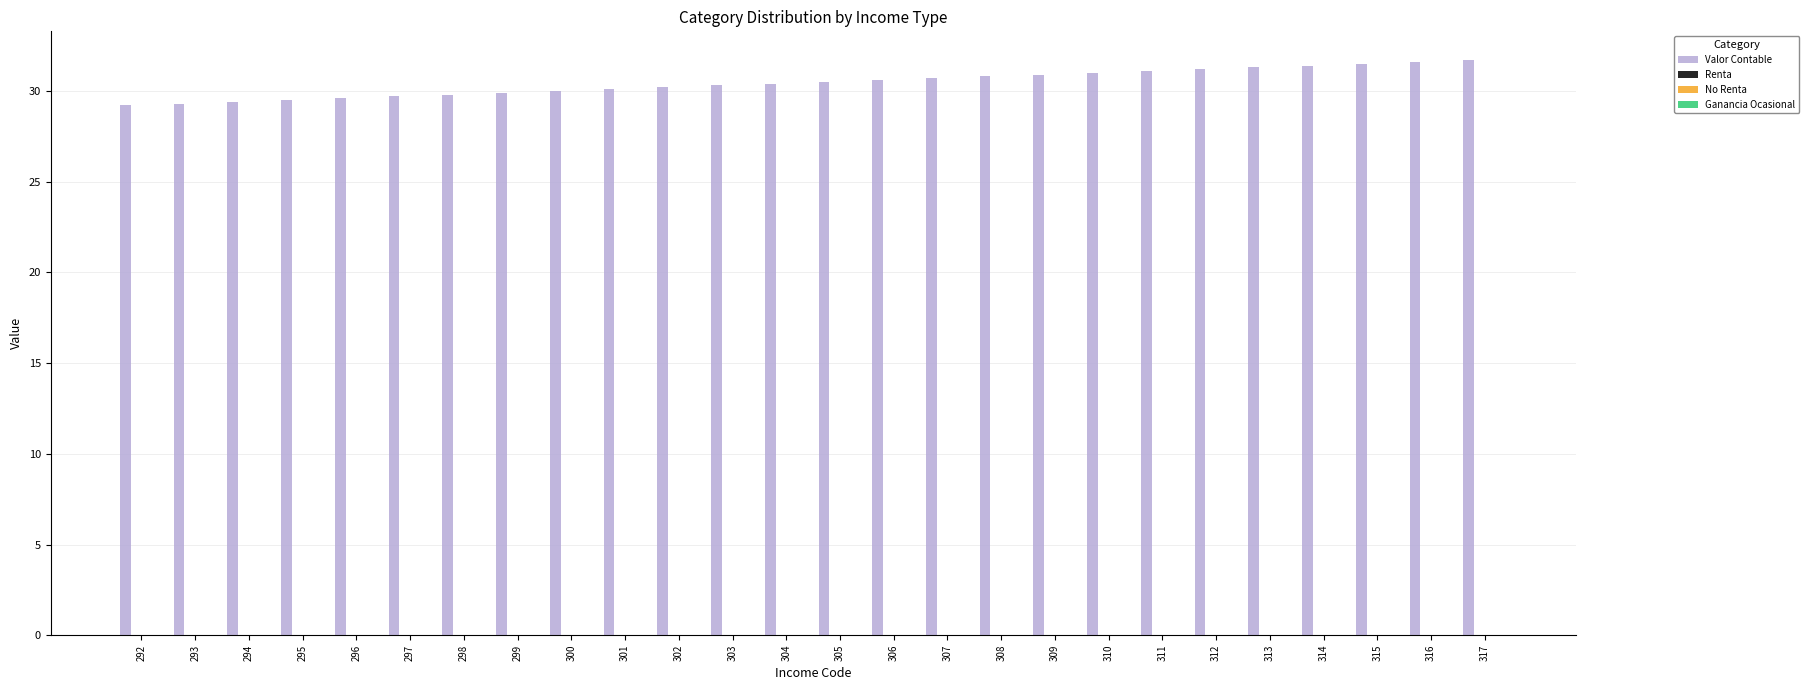

What is the maximum value shown in the chart?

31.7